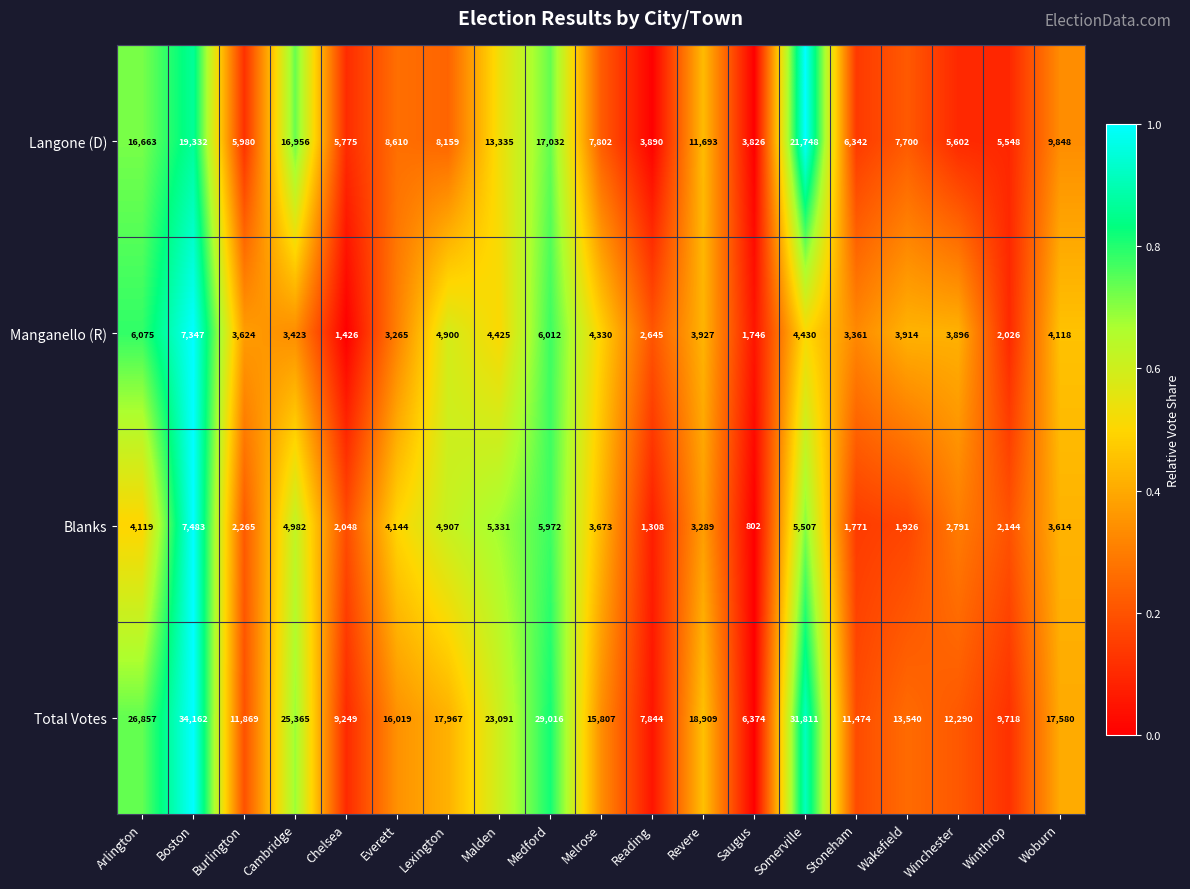

What is the sum of all Langone (D) values?

195841